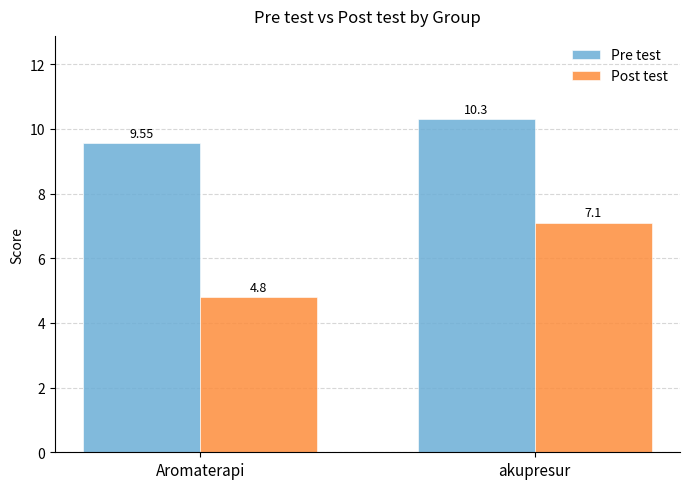

At akupresur, list the series in order from smallest to largest.

Post test, Pre test